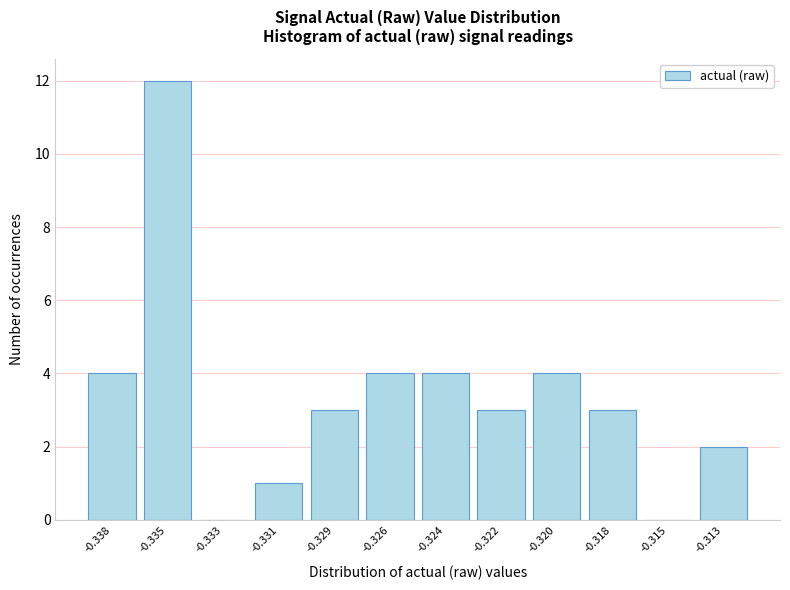

Reading right to left, transcribe all the data shown in this chart.

-0.313=2	-0.315=0	-0.318=3	-0.320=4	-0.322=3	-0.324=4	-0.326=4	-0.329=3	-0.331=1	-0.333=0	-0.335=12	-0.338=4